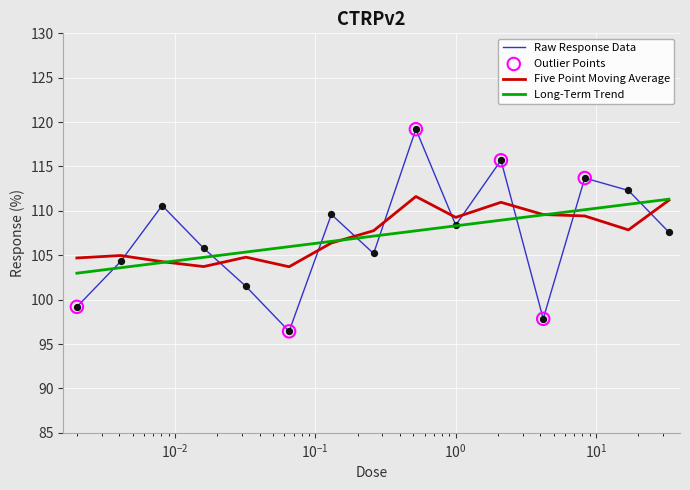

Which series has the widest spread of values?

Raw Response Data